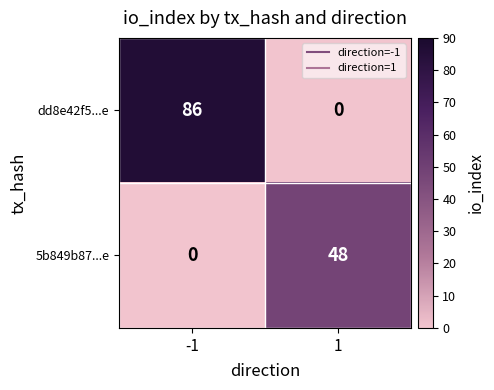

What is the approximate value of dd8e42f5...e at -1, to the nearest 5?

85